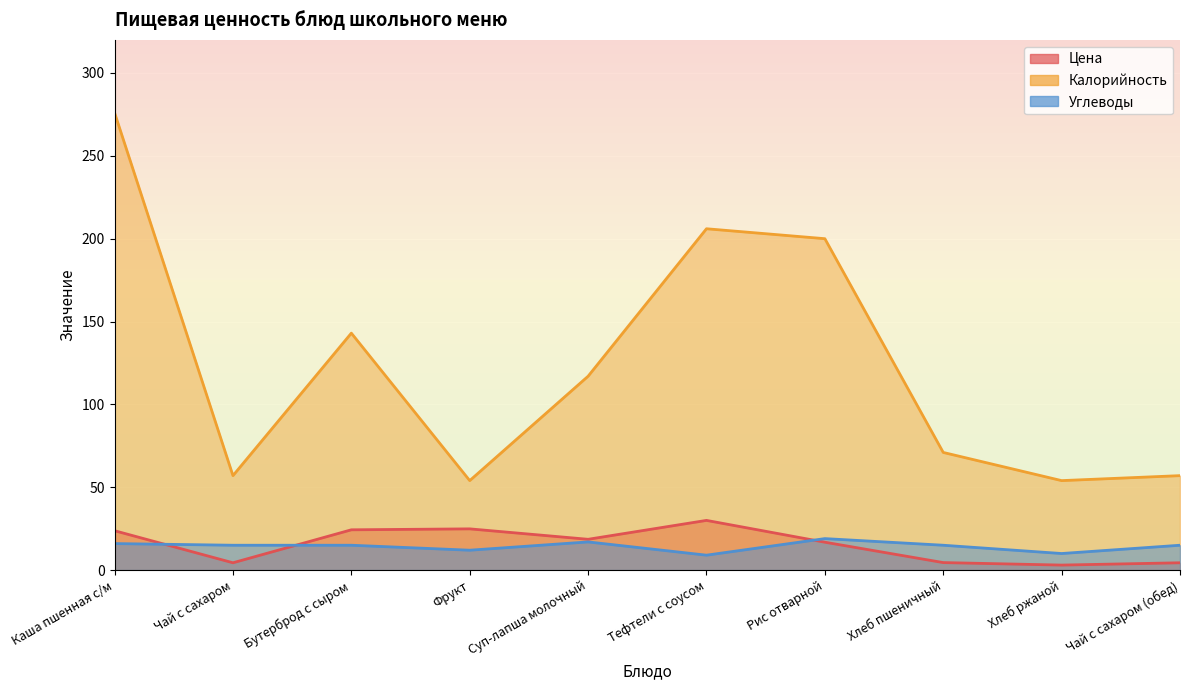

At which label does Калорийность first exceed 117?

Каша пшенная с/м